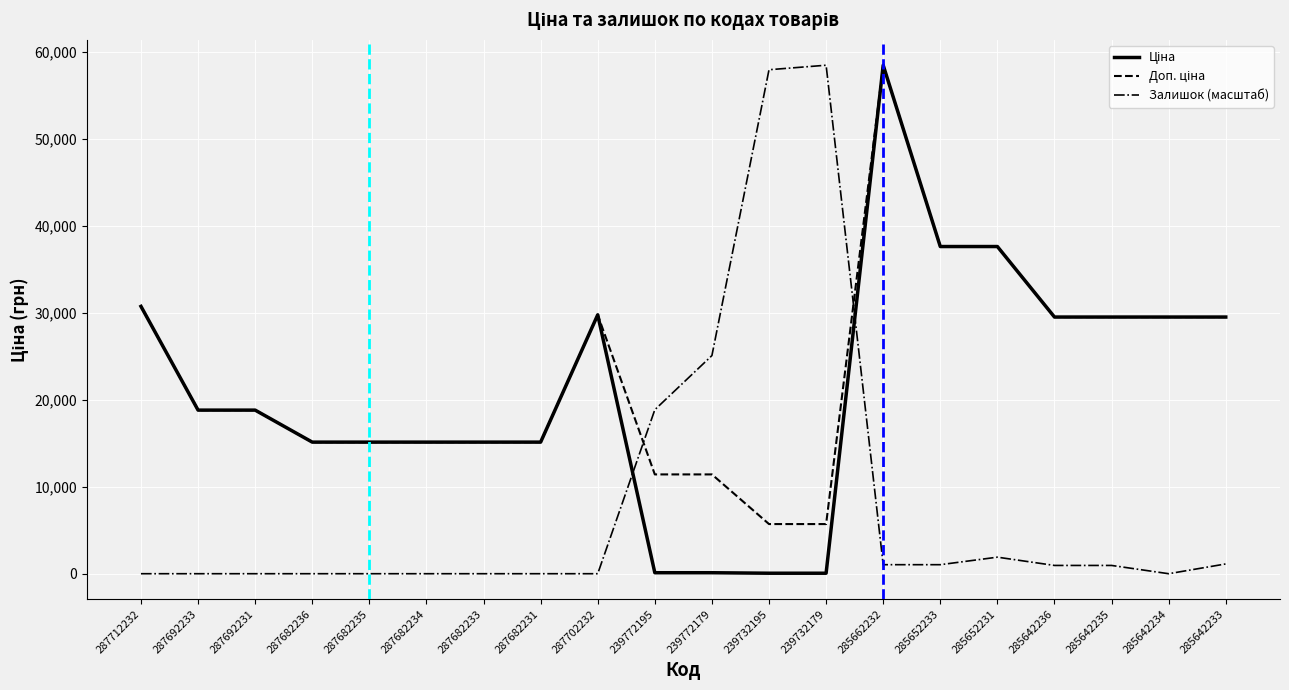

At which category is the sum across all series the highest?

285662232